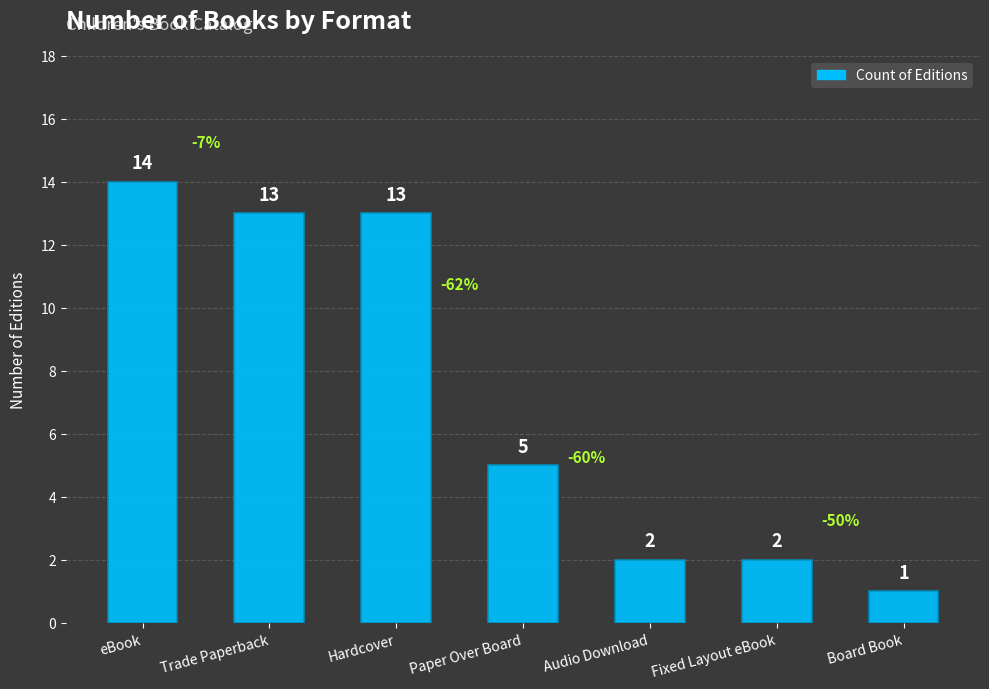

What is the greatest value displayed?

14